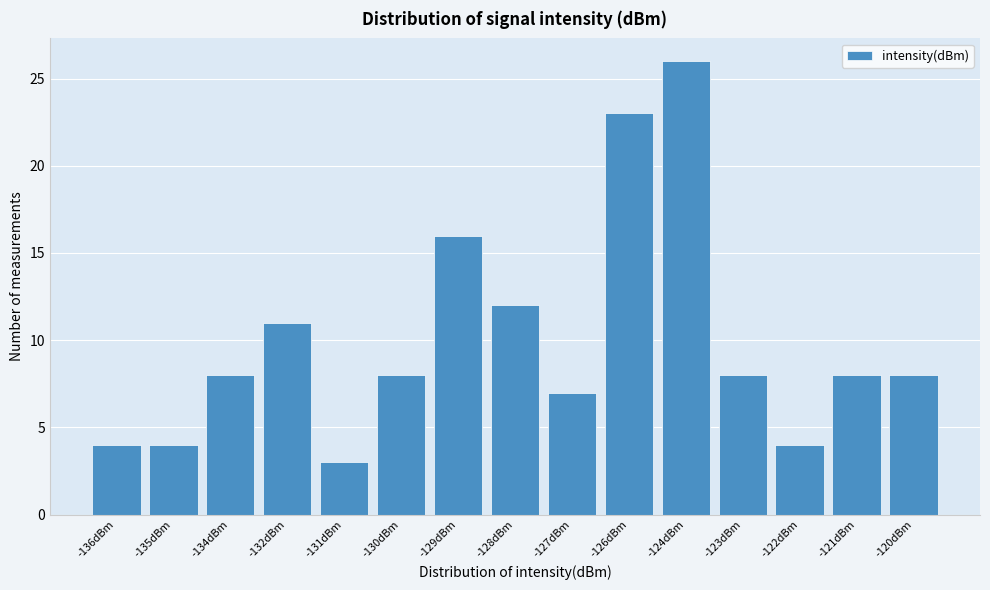

Reading left to right, extract all data points from this chart.

4	4	8	11	3	8	16	12	7	23	26	8	4	8	8